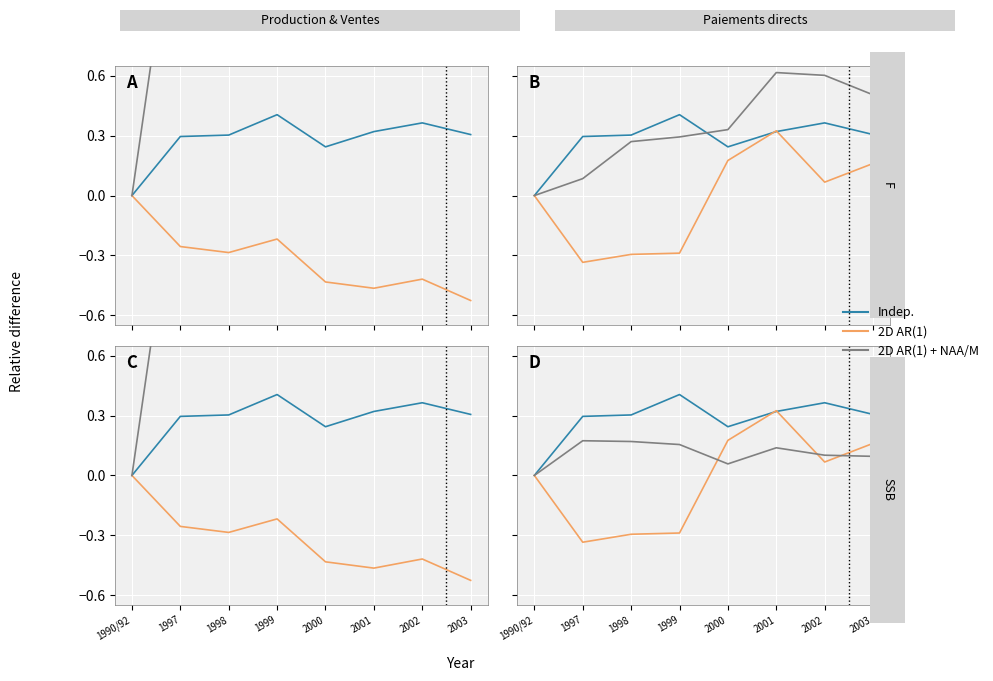

Which series changed the most between 1990/92 and 2001?

2D AR(1)